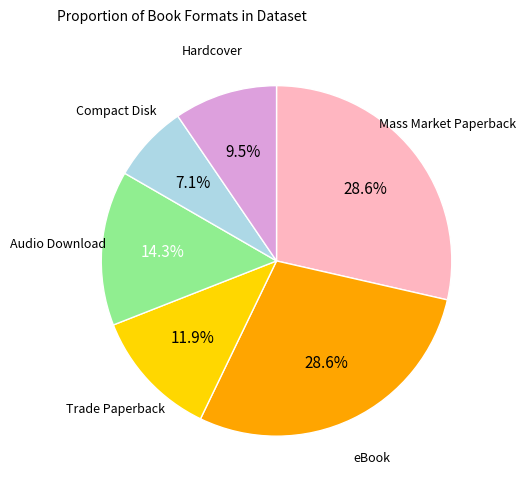

Does any single category account for the majority?

No